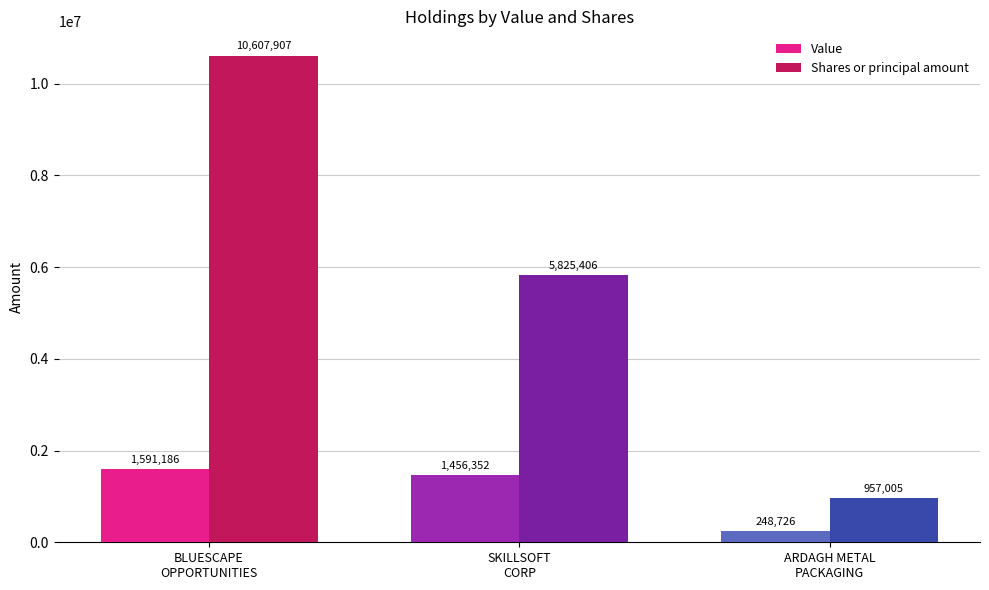

Count the number of data series in this chart.

2